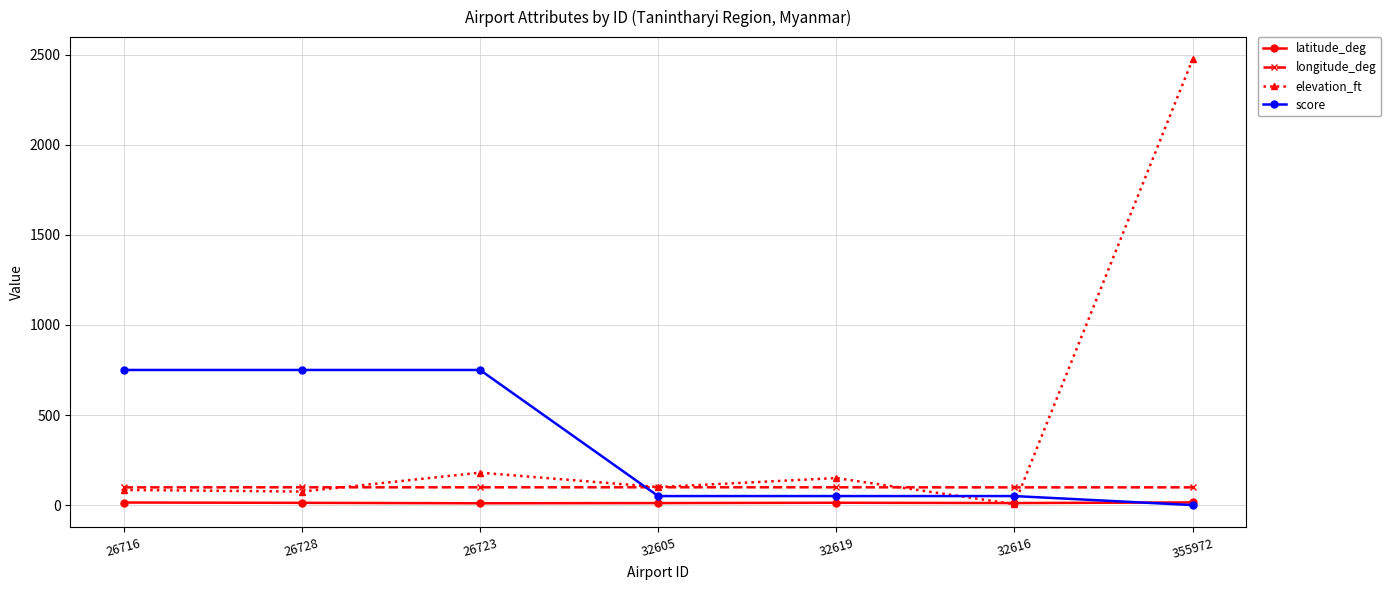

What is the sum of the latitude_deg values at 26716 and 32619?

27.1